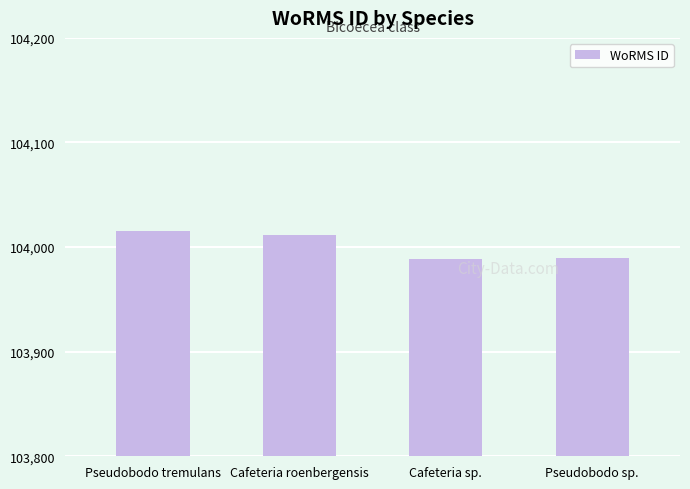

What is the label of the 4th bar from the right?

Pseudobodo tremulans